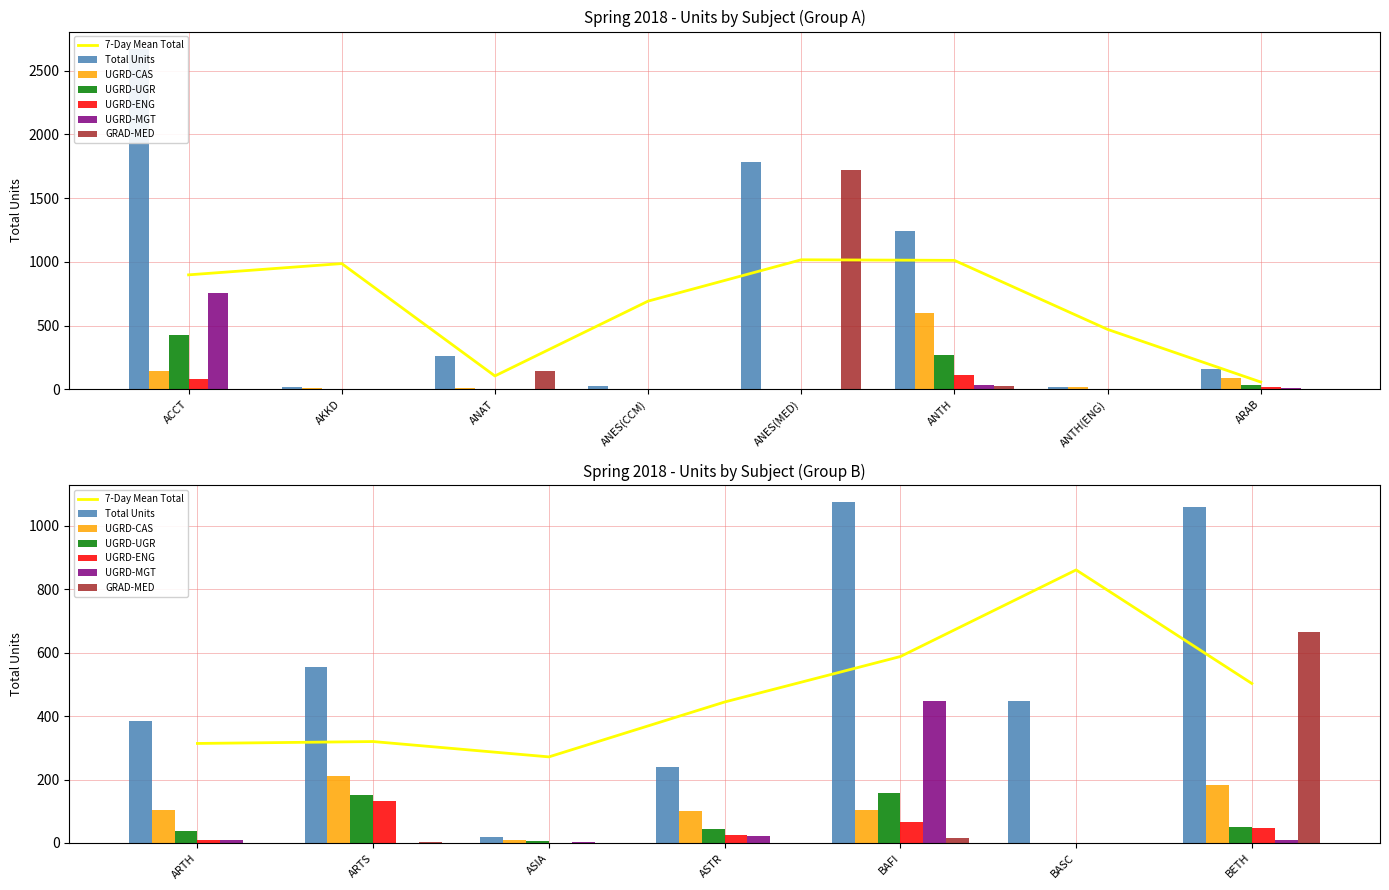

Which series has the largest range (max minus min)?

Total Units